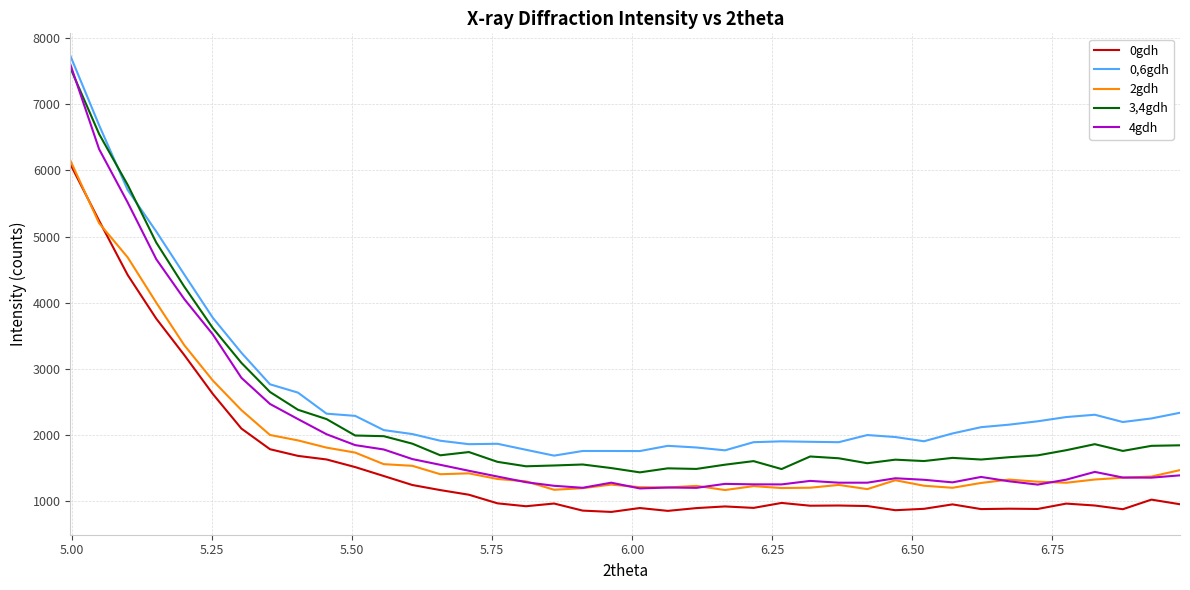

What is the highest value of the 0,6gdh series?

7728